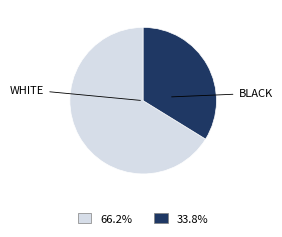

Is there a majority slice in this chart?

Yes